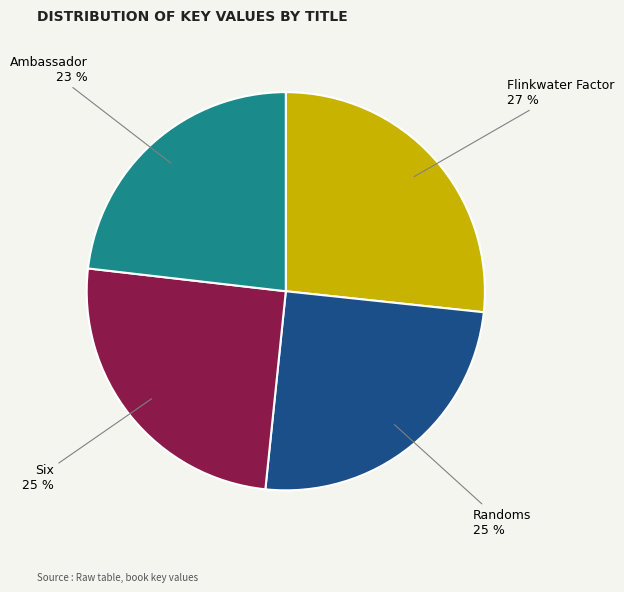

To the nearest percent, what portion does Randoms represent?

25%